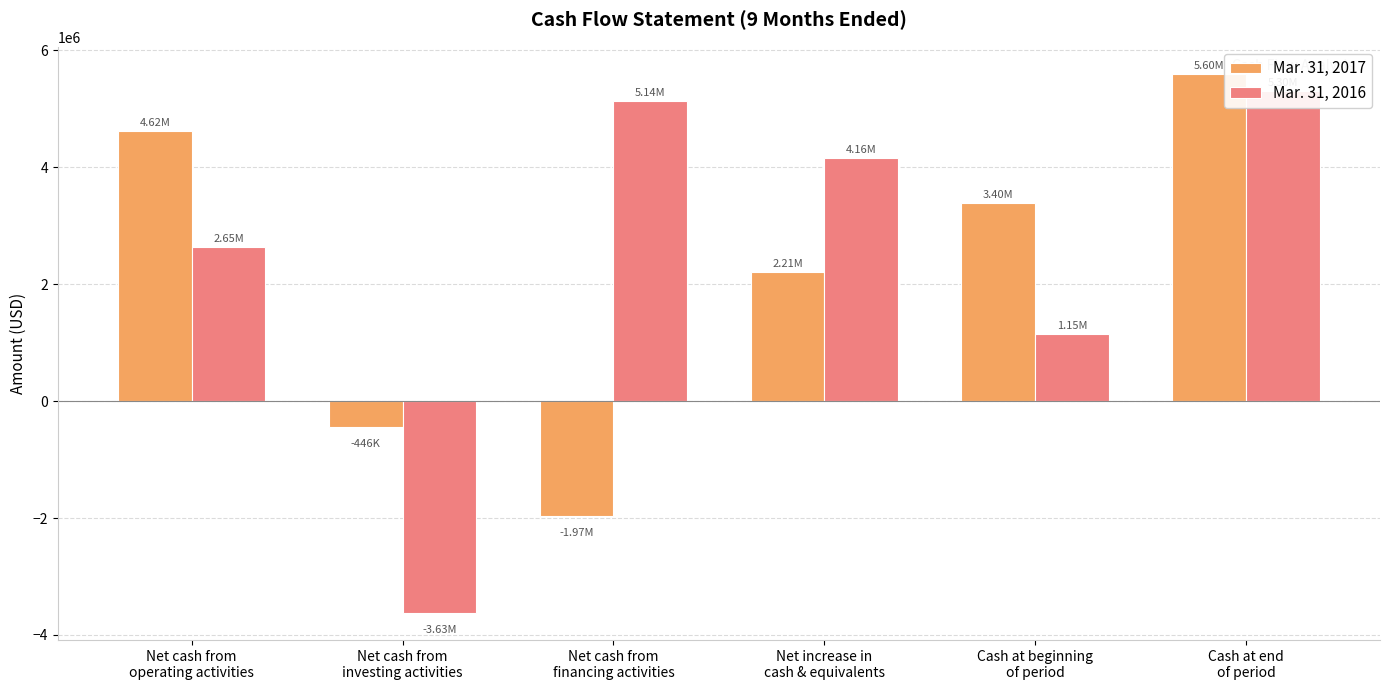

How many values in the Mar. 31, 2016 series exceed 4157000?

2